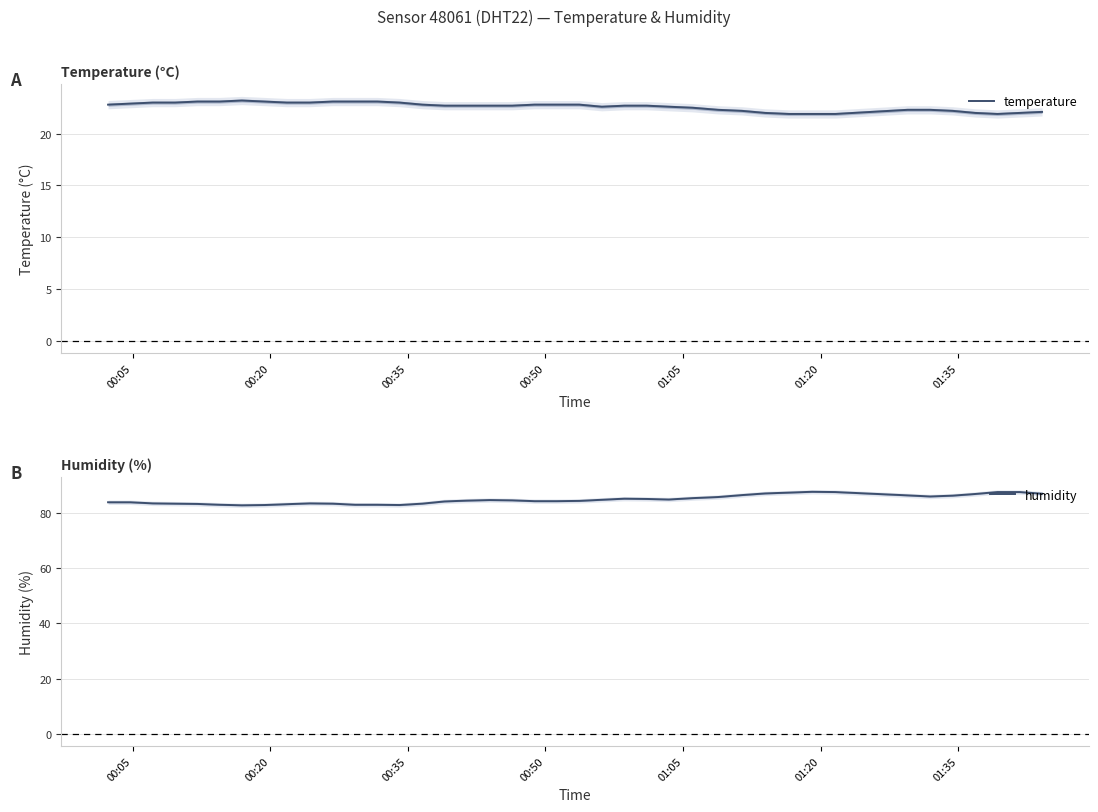

What is the maximum value for temperature?

23.2